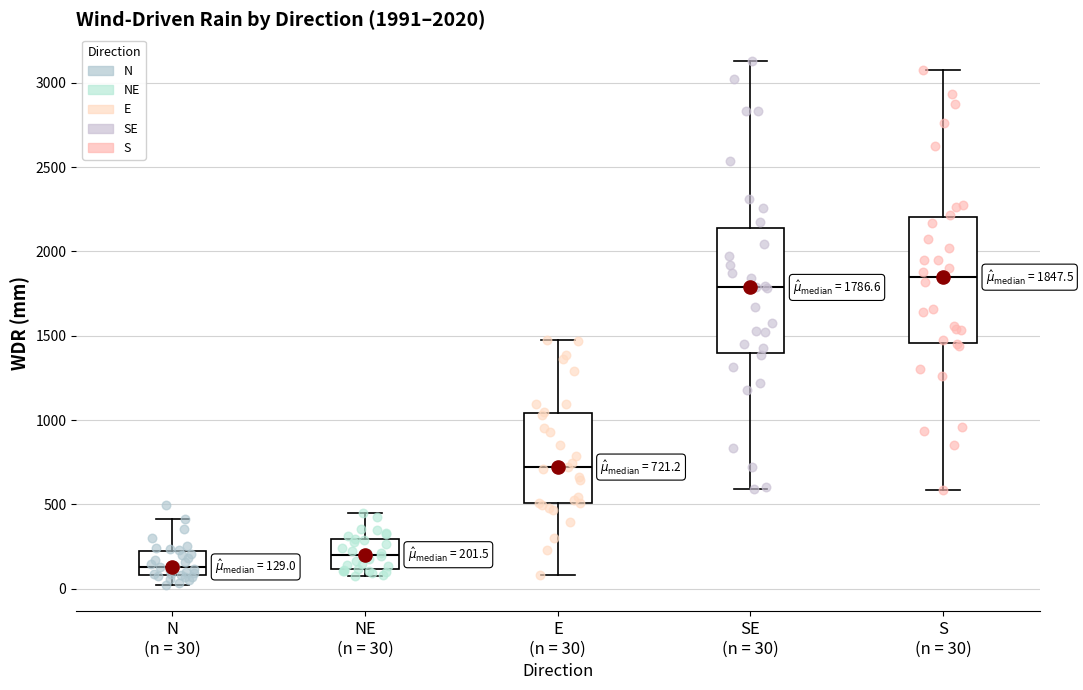

Which box has the highest median line?

S (n = 30)